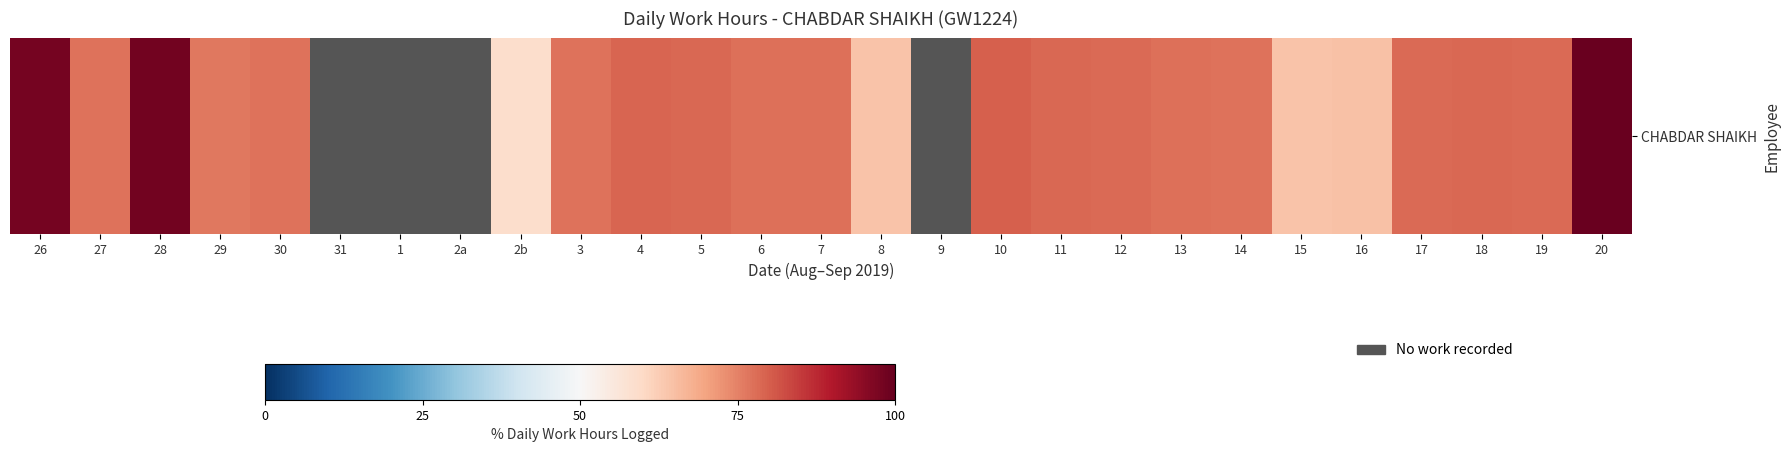

What is the change in value from 5 to 15?

-14.1